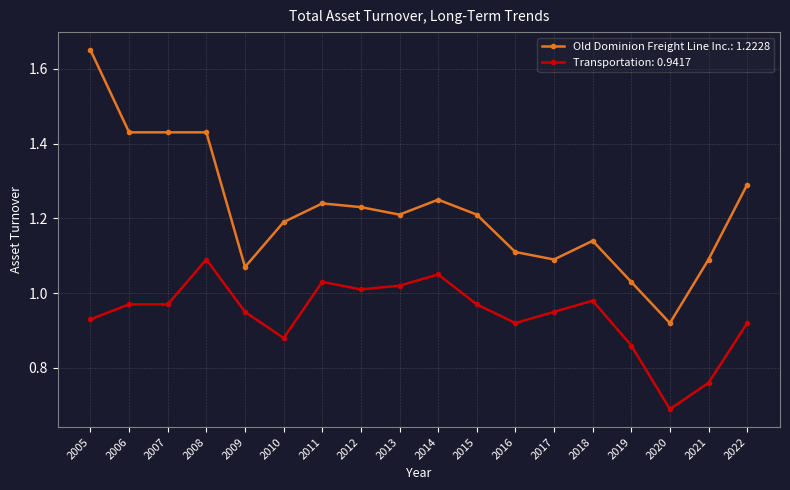

Which label corresponds to the smallest value in the chart?

2020